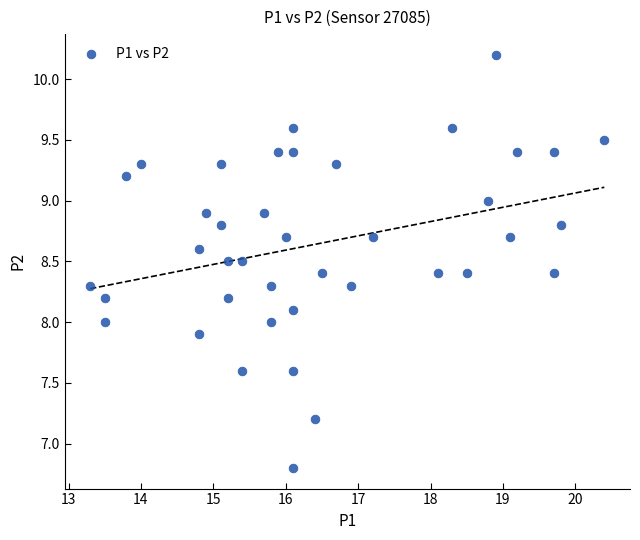

What is the range of Y values (max minus min)?

3.4